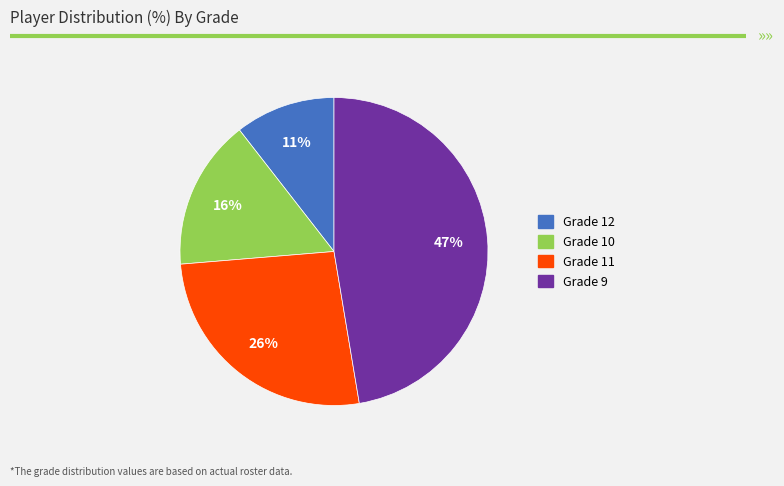

Is the sum of Grade 12 and Grade 9 greater than half?

Yes